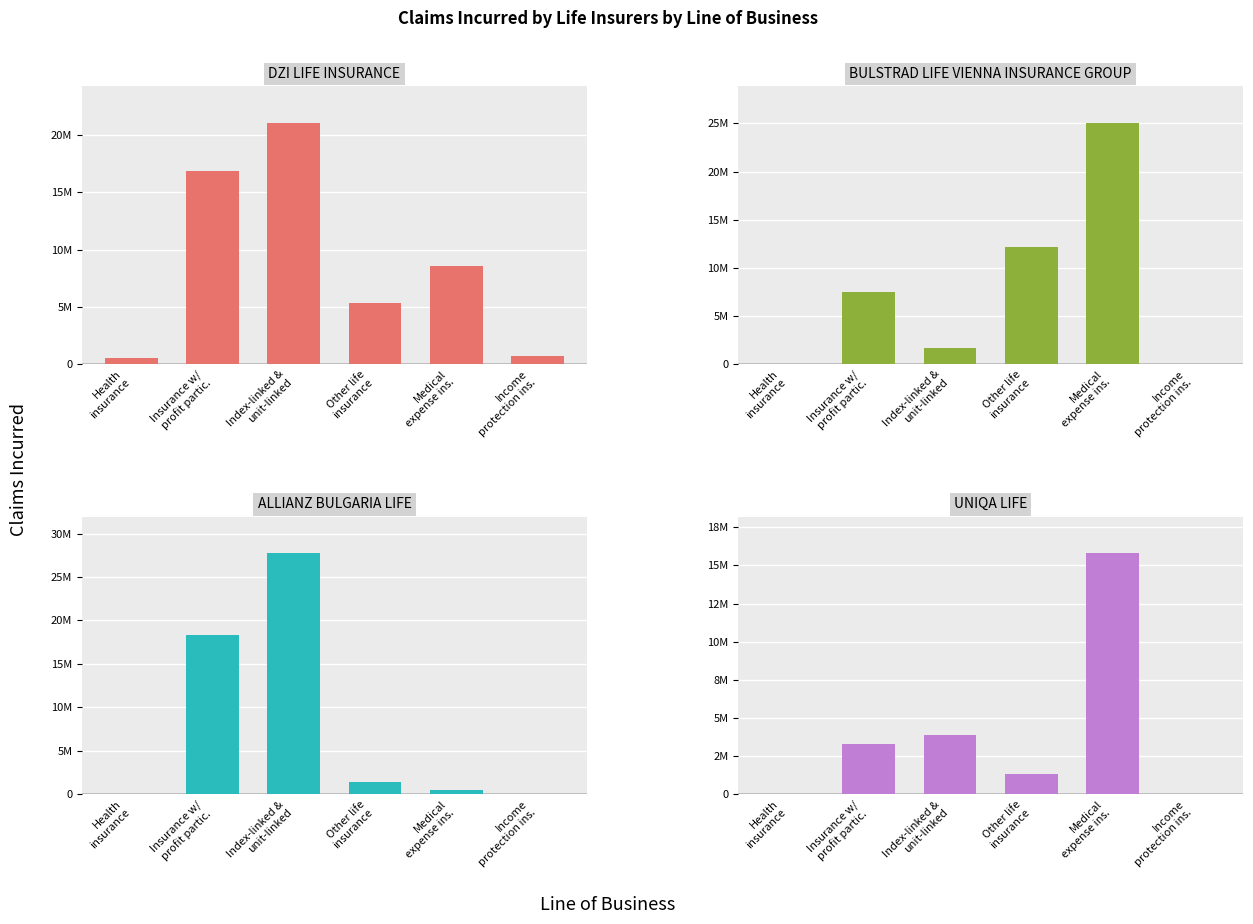

What is the label of the 2nd bar from the right?

Medical
expense ins.